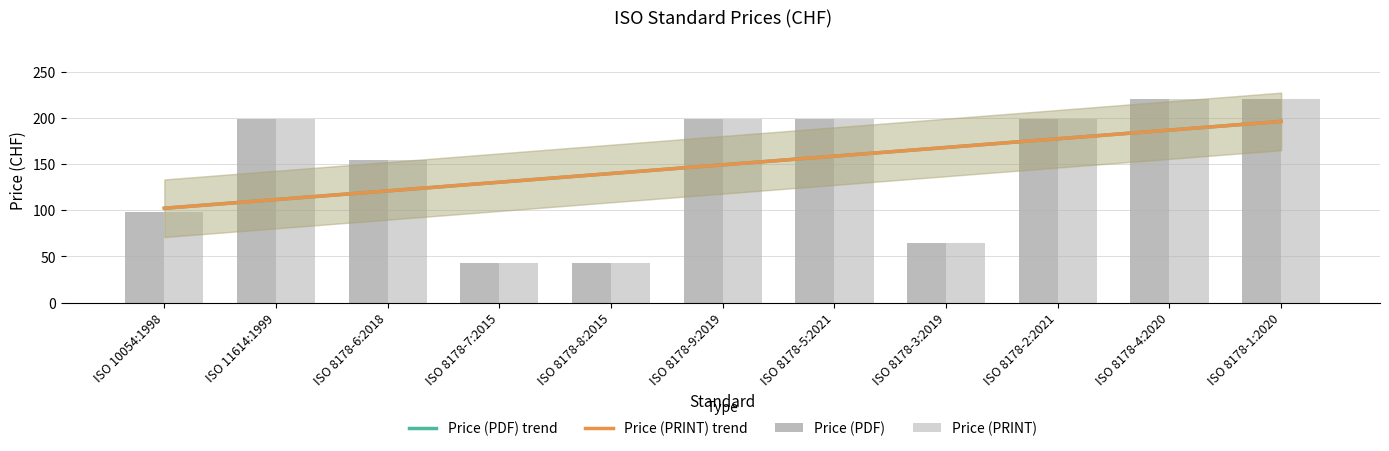

How many values in the Price (PDF) series exceed 199?

2